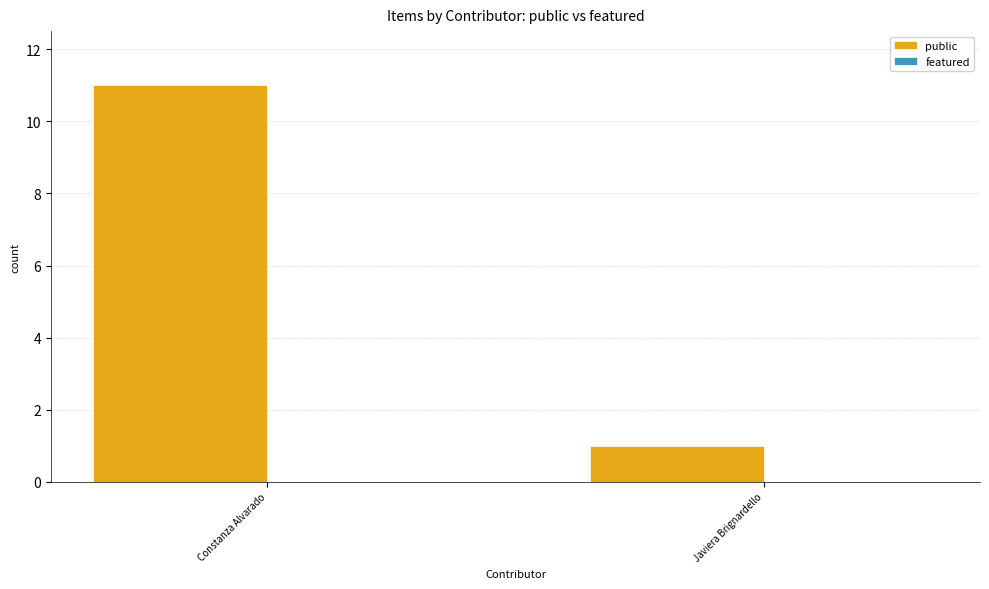

Count the number of categories in the chart.

2